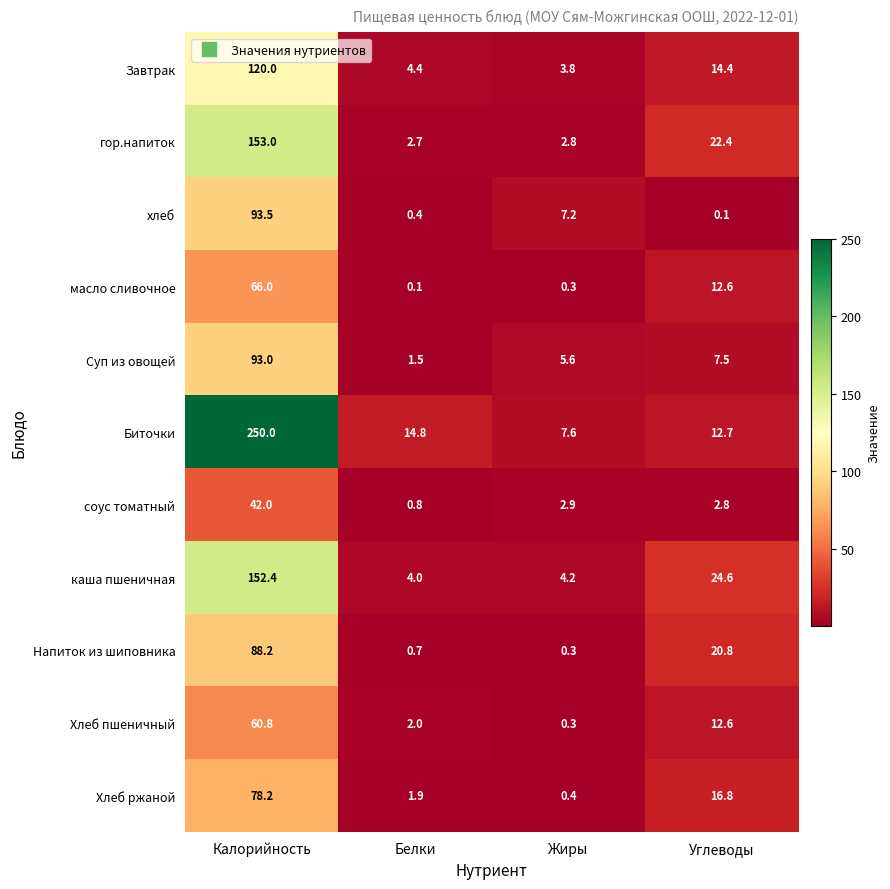

What is the difference between the highest and lowest values at Жиры?

7.3